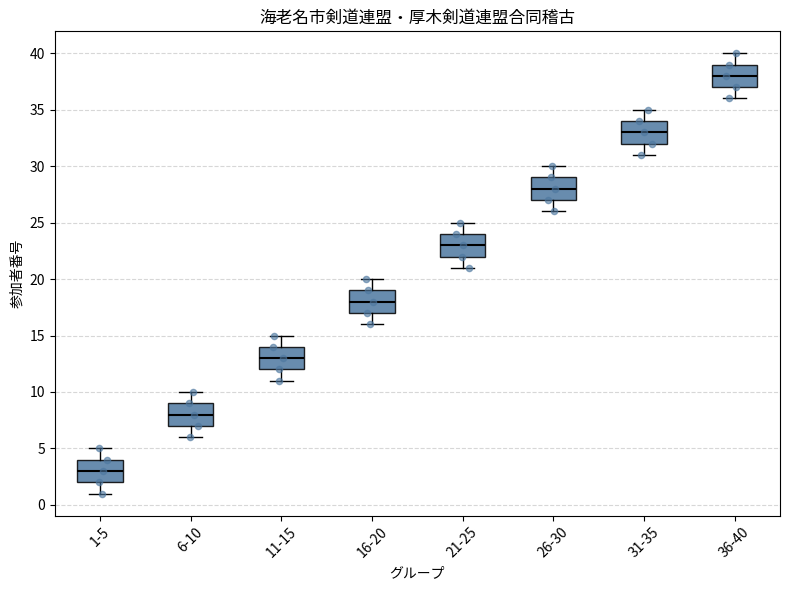

Reading left to right, read every box against the y-axis: the position of its median line, the range the box covers, and the ends of its whiskers. The values are not printed on the chart, so give them approximately, as read against the axis.

1-5: median 3, box 2 to 4, whiskers 1 to 5
6-10: median 8, box 7 to 9, whiskers 6 to 10
11-15: median 13, box 12 to 14, whiskers 11 to 15
16-20: median 18, box 17 to 19, whiskers 16 to 20
21-25: median 23, box 22 to 24, whiskers 21 to 25
26-30: median 28, box 27 to 29, whiskers 26 to 30
31-35: median 33, box 32 to 34, whiskers 31 to 35
36-40: median 38, box 37 to 39, whiskers 36 to 40